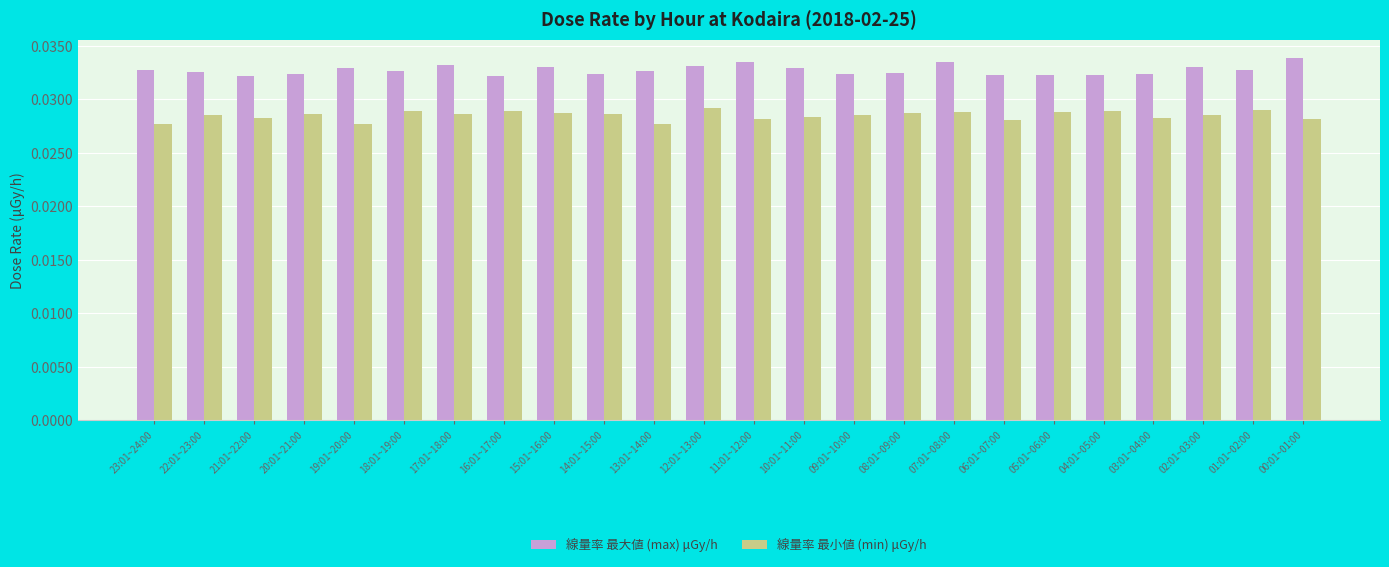

How many series are shown in this chart?

2